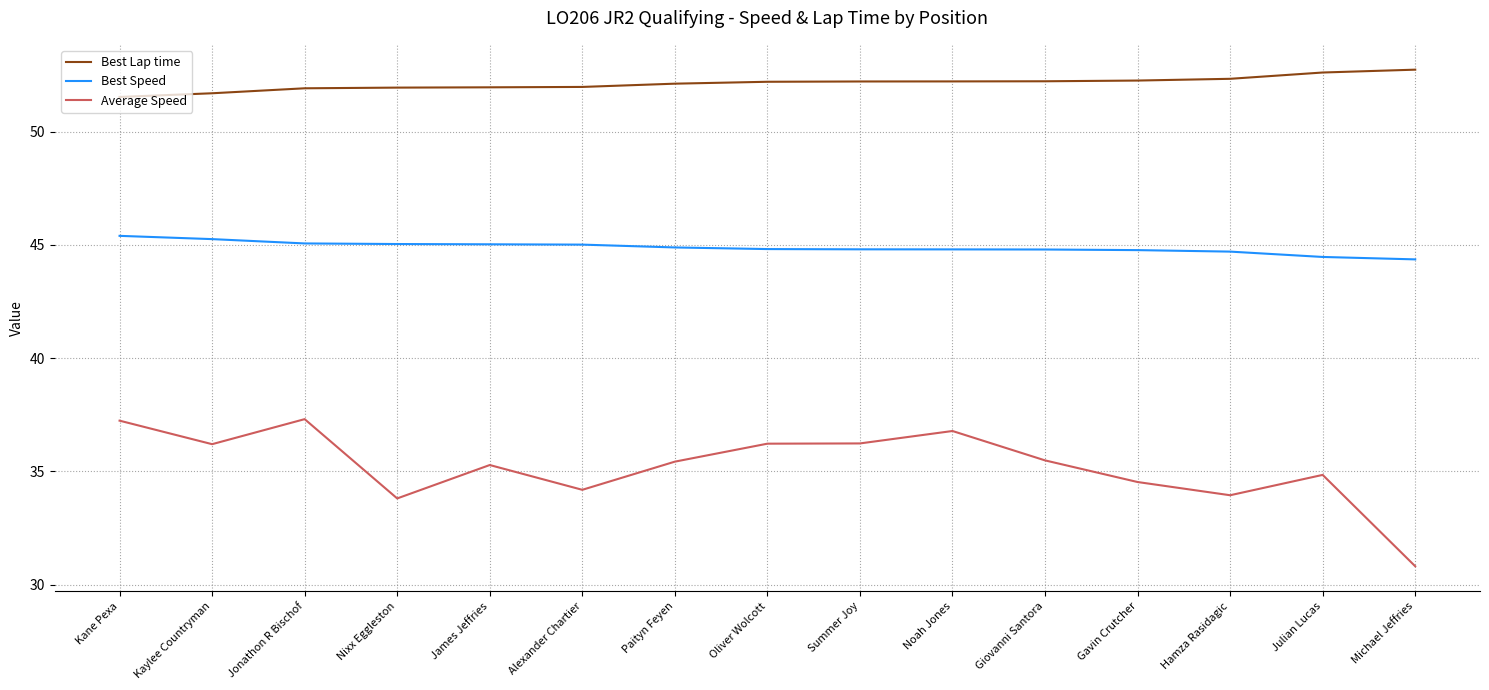

Which series has the largest total across all categories?

Best Lap time